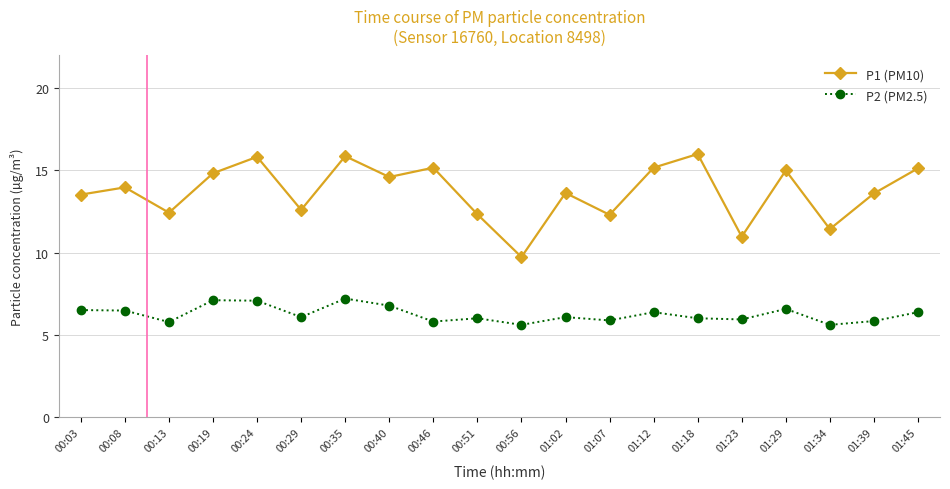

What is the spread (max minus min) of values at 00:46?

9.4